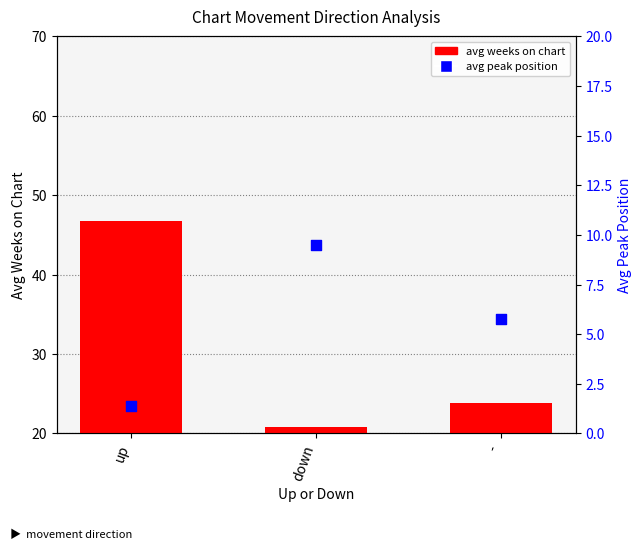

Which series reaches the maximum Y coordinate?

avg weeks on chart